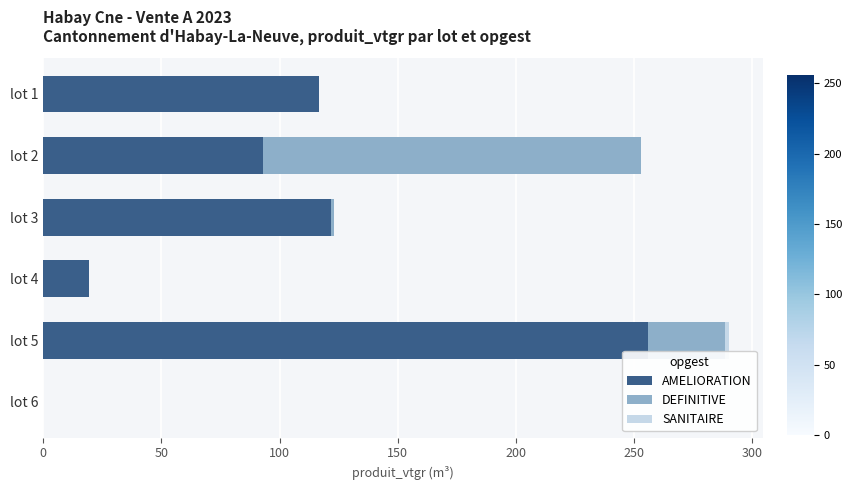

Where is AMELIORATION nearest to the value 127?

lot 3